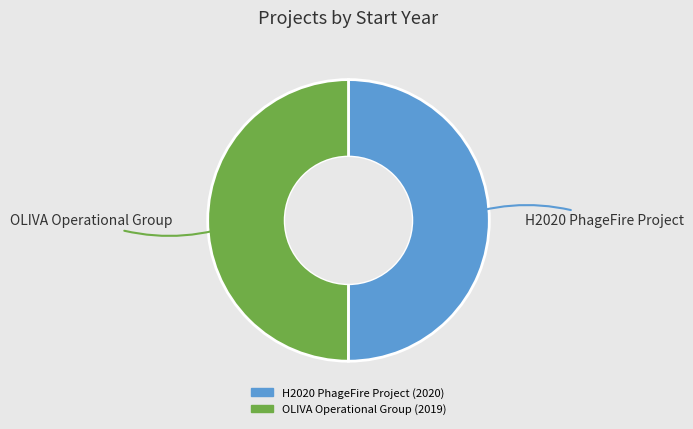

Is it true that H2020 PhageFire Project is 50% of the pie?

True